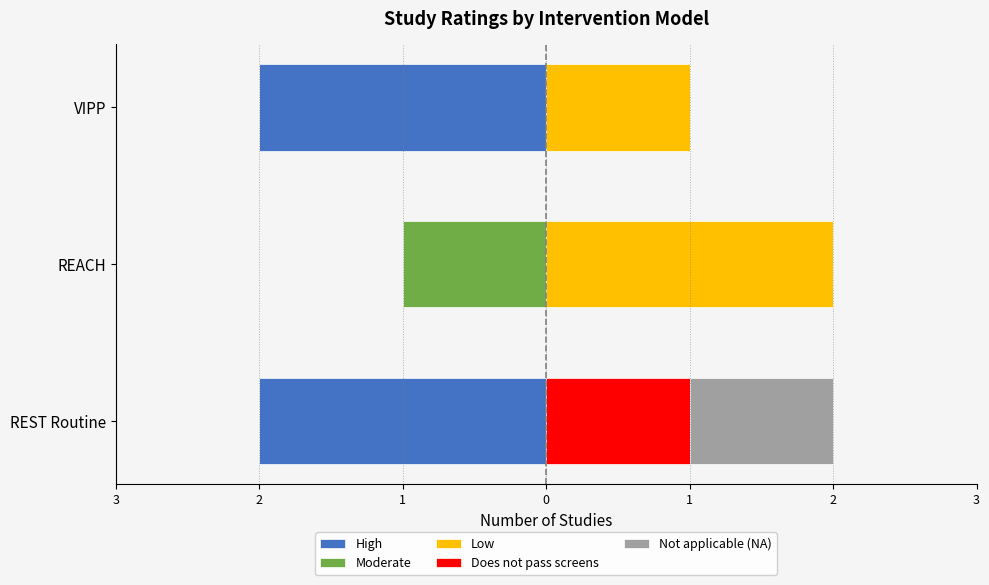

What is the sum of the Low values at REST Routine and VIPP?

1